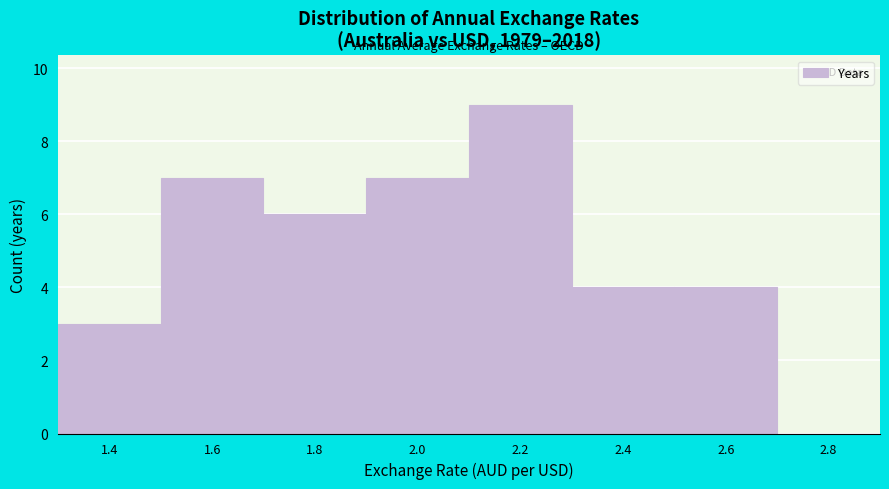

Reading left to right, list all the values displayed in this chart.

1.4=3	1.6=7	1.8=6	2.0=7	2.2=9	2.4=4	2.6=4	2.8=0